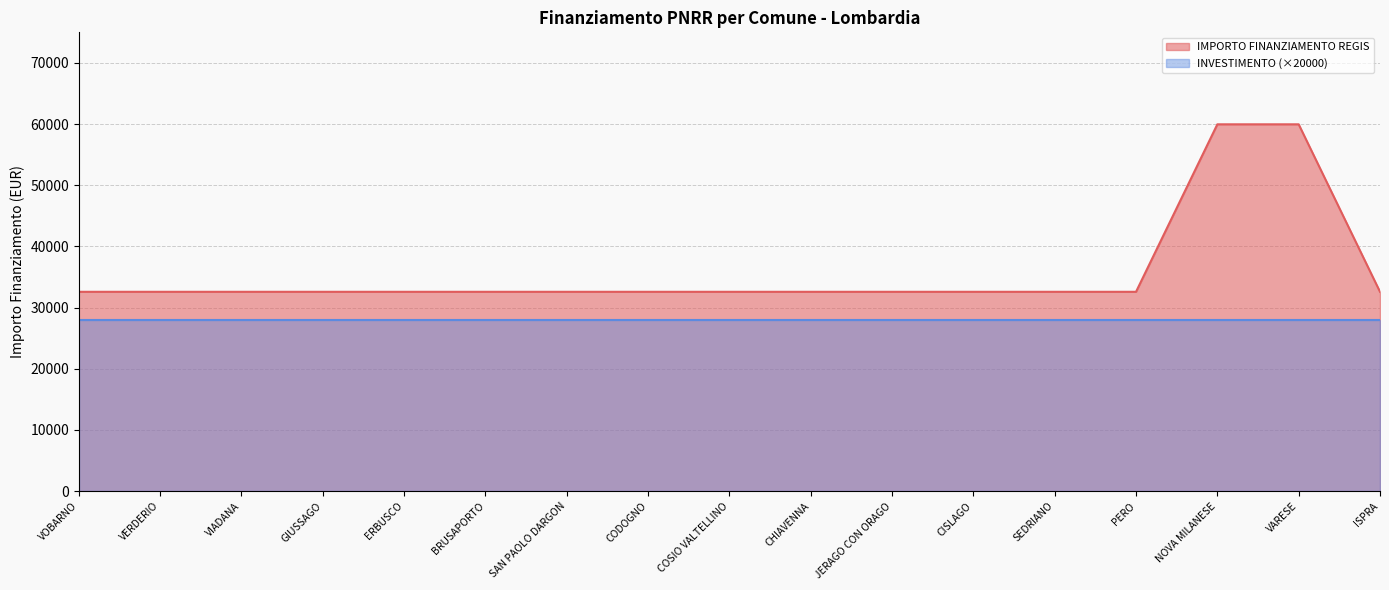

What position from the left is NOVA MILANESE?

15